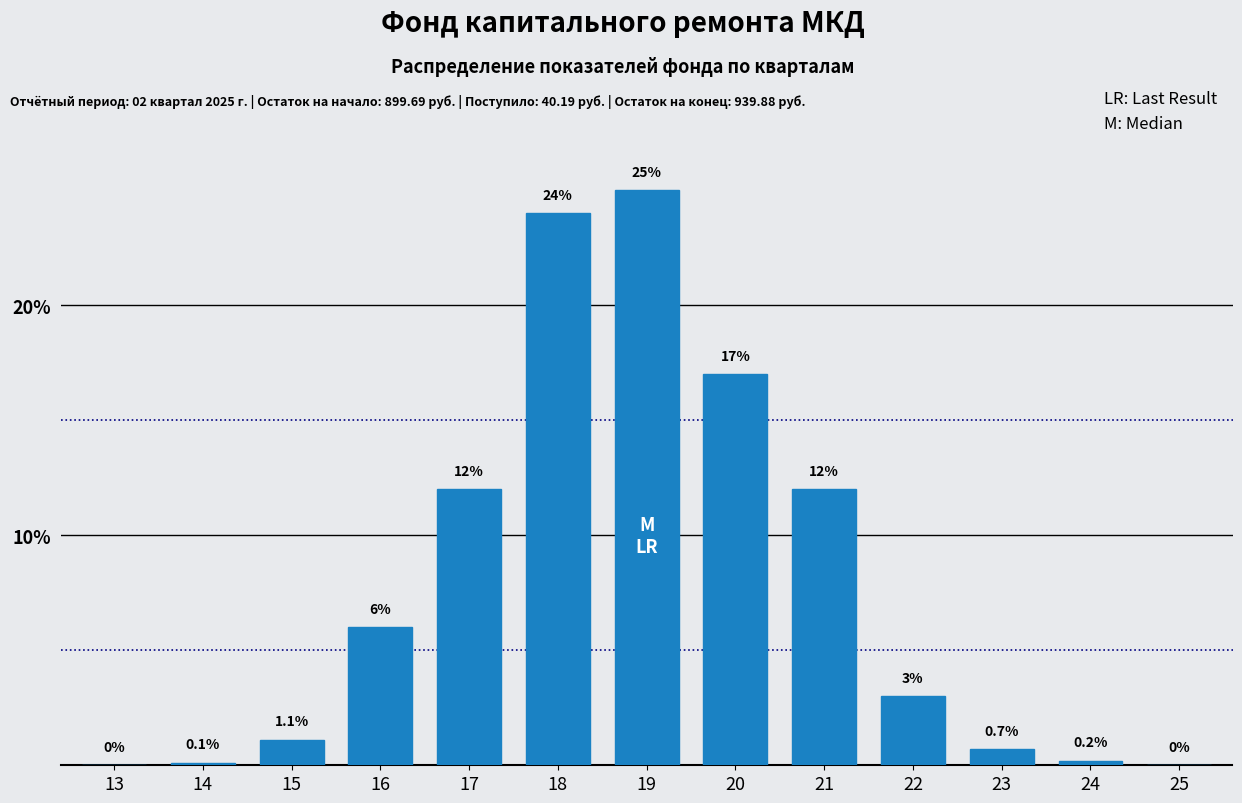

Reading left to right, what are all the values shown in this chart?

13=0.0	14=0.1	15=1.1	16=6.0	17=12.0	18=24.0	19=25.0	20=17.0	21=12.0	22=3.0	23=0.7	24=0.2	25=0.0